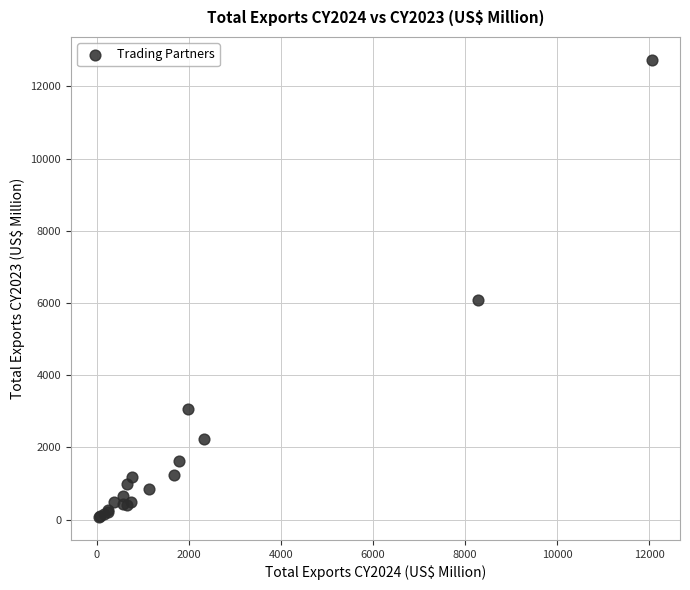

What Y value in the scatter plot is closest to 6403?

6073.7